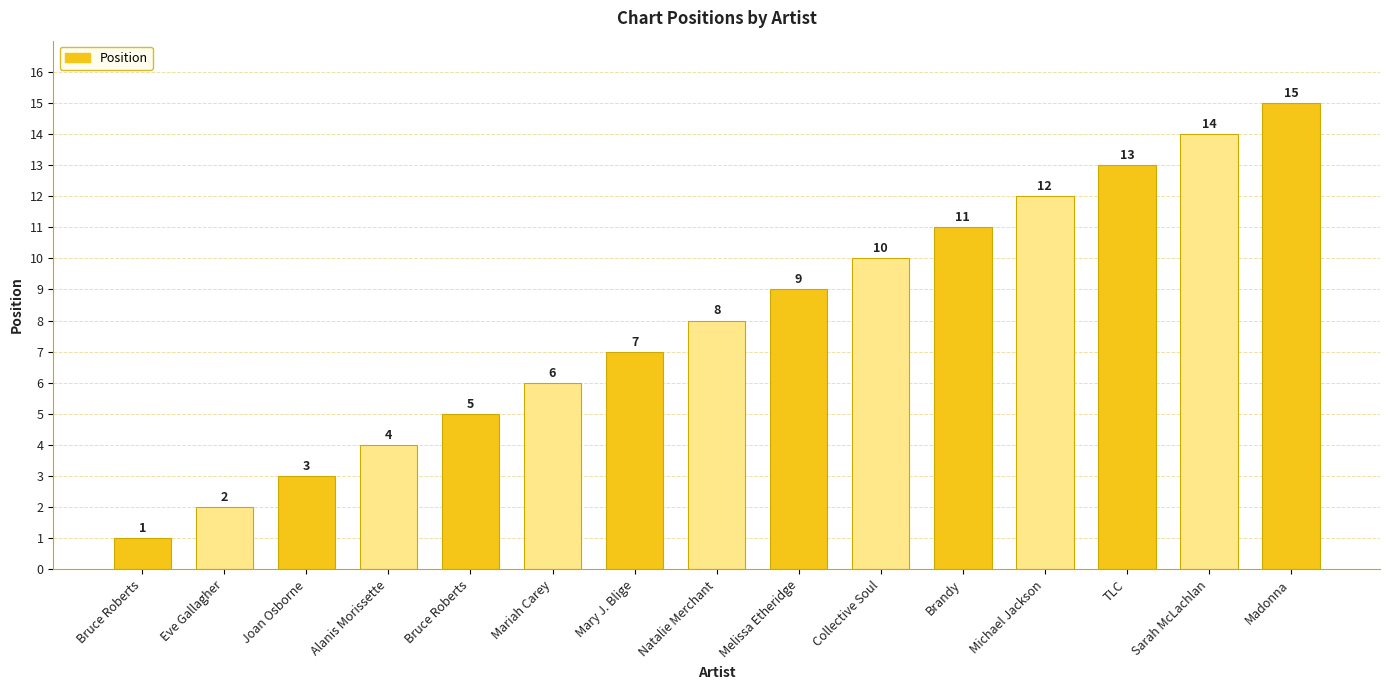

Reading left to right, transcribe all the data shown in this chart.

Bruce Roberts=1	Eve Gallagher=2	Joan Osborne=3	Alanis Morissette=4	Bruce Roberts=5	Mariah Carey=6	Mary J. Blige=7	Natalie Merchant=8	Melissa Etheridge=9	Collective Soul=10	Brandy=11	Michael Jackson=12	TLC=13	Sarah McLachlan=14	Madonna=15